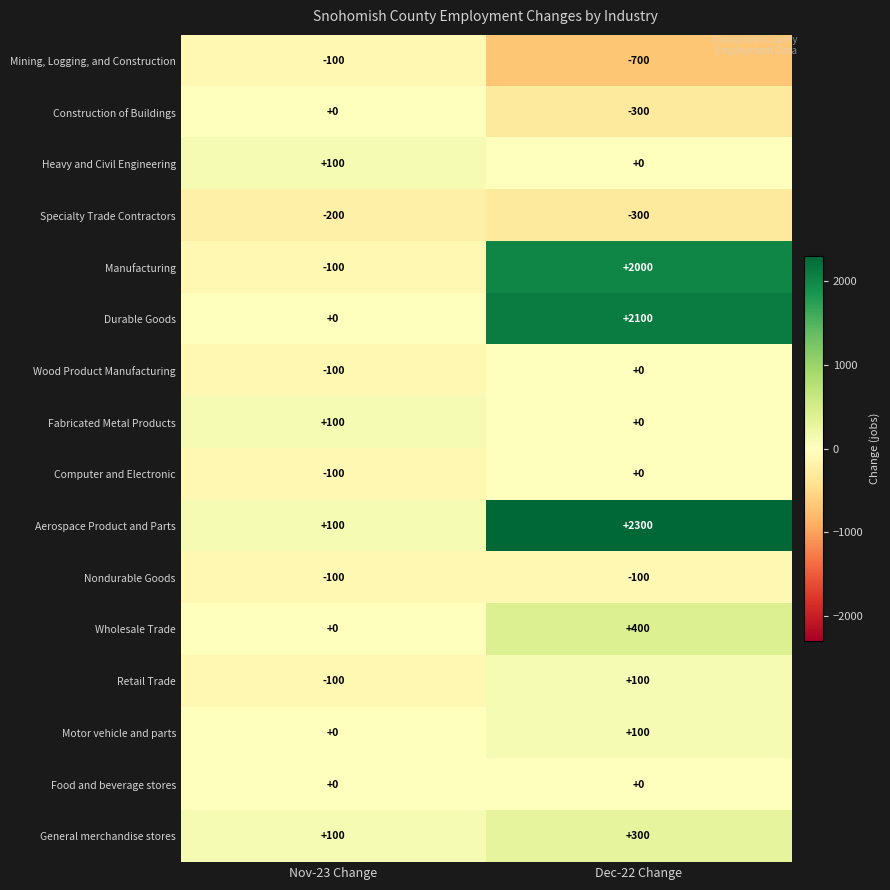

Where is General merchandise stores nearest to the value 200?

Nov-23 Change